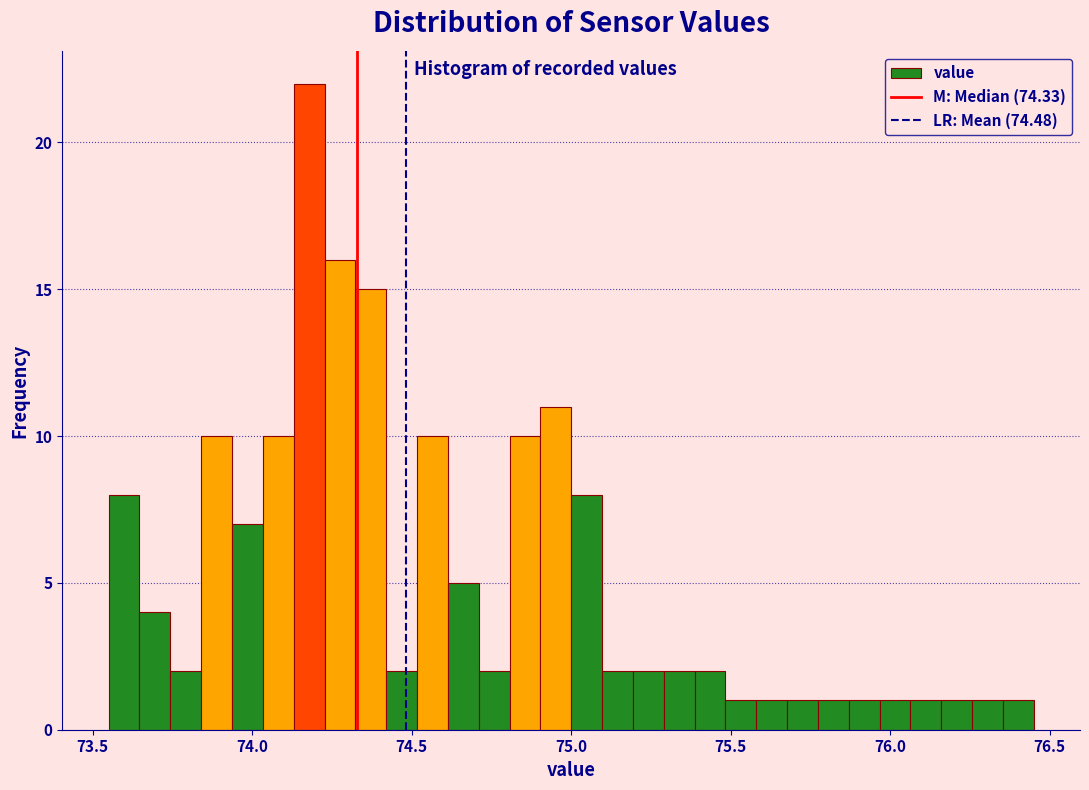

Around what value on the x-axis is the tallest bar? Give the approximate position of its centre, as read against the axis.

74.20